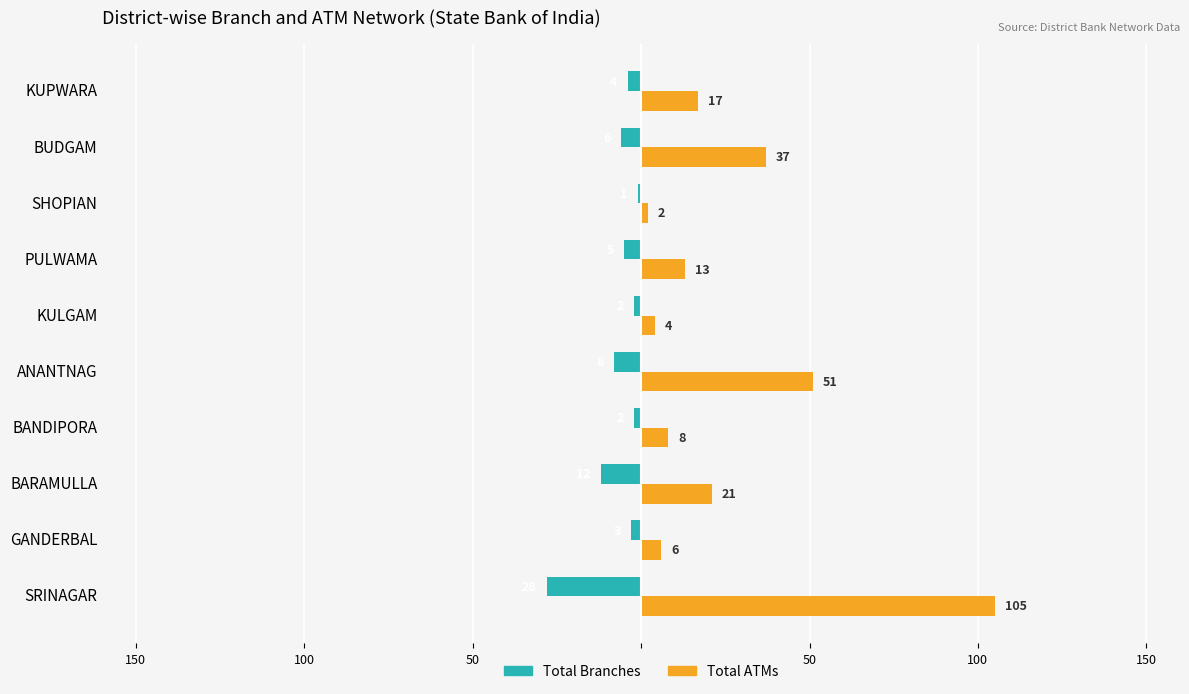

What are all the series names shown in the legend?

Total Branches, Total ATMs